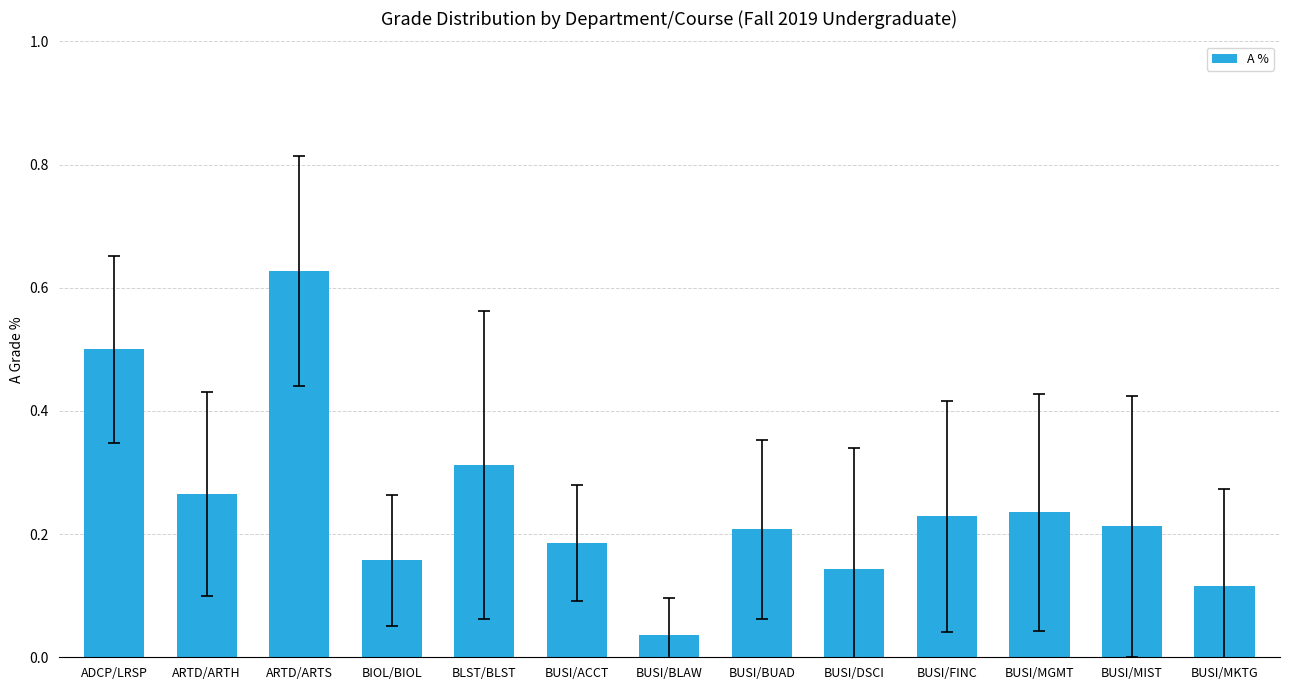

What is the sum of all values?

3.2